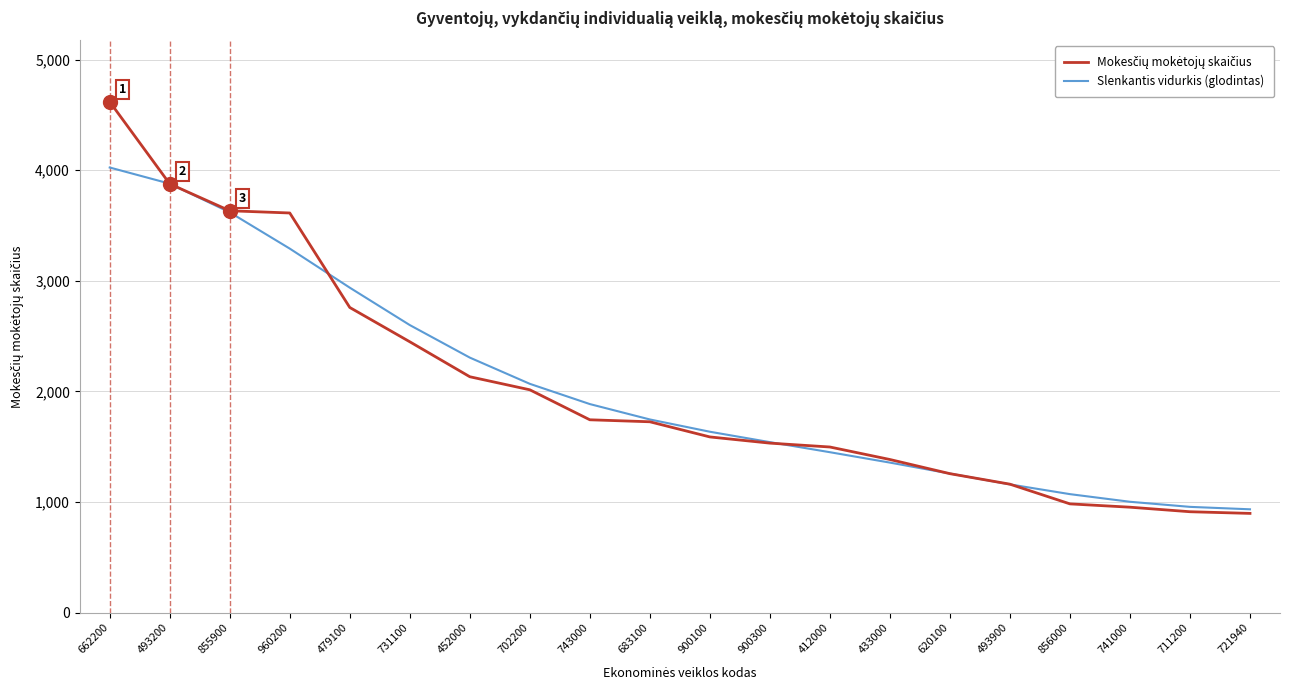

What value does the Slenkantis vidurkis (glodintas) series have at 702200?

2069